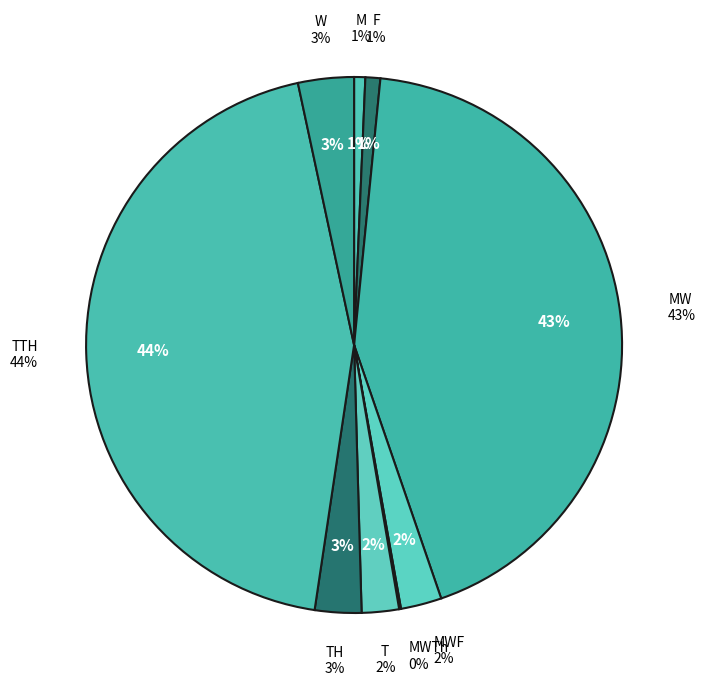

To the nearest percent, what is the difference between the largest and smallest slice percentages?

44%